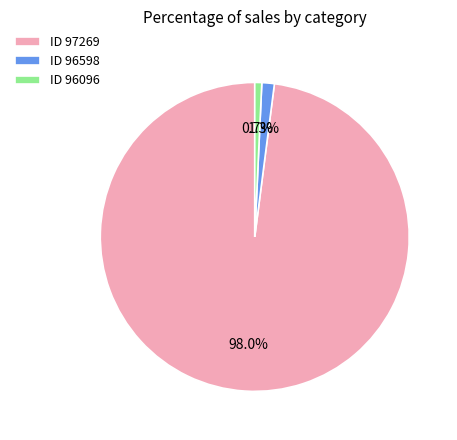

Combined, what portion of the pie is ID 96096 and ID 97269?

98.7%